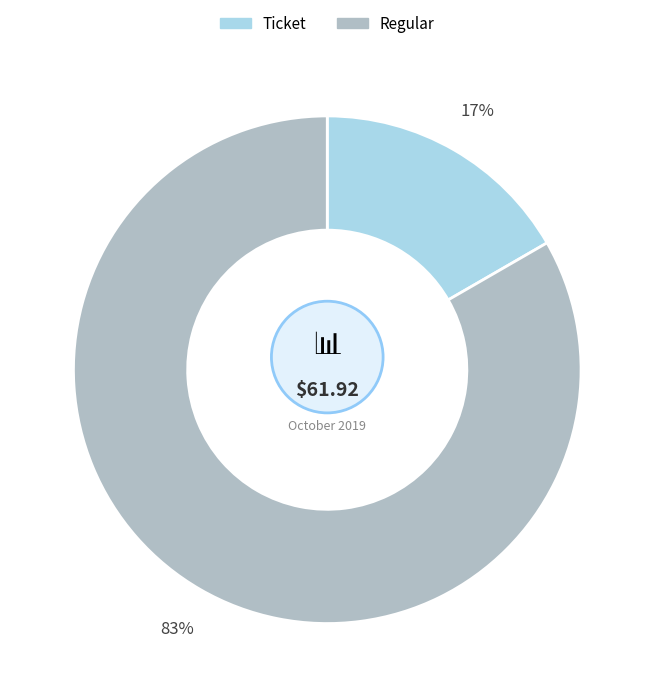

To the nearest percent, what is the average slice percentage?

50%